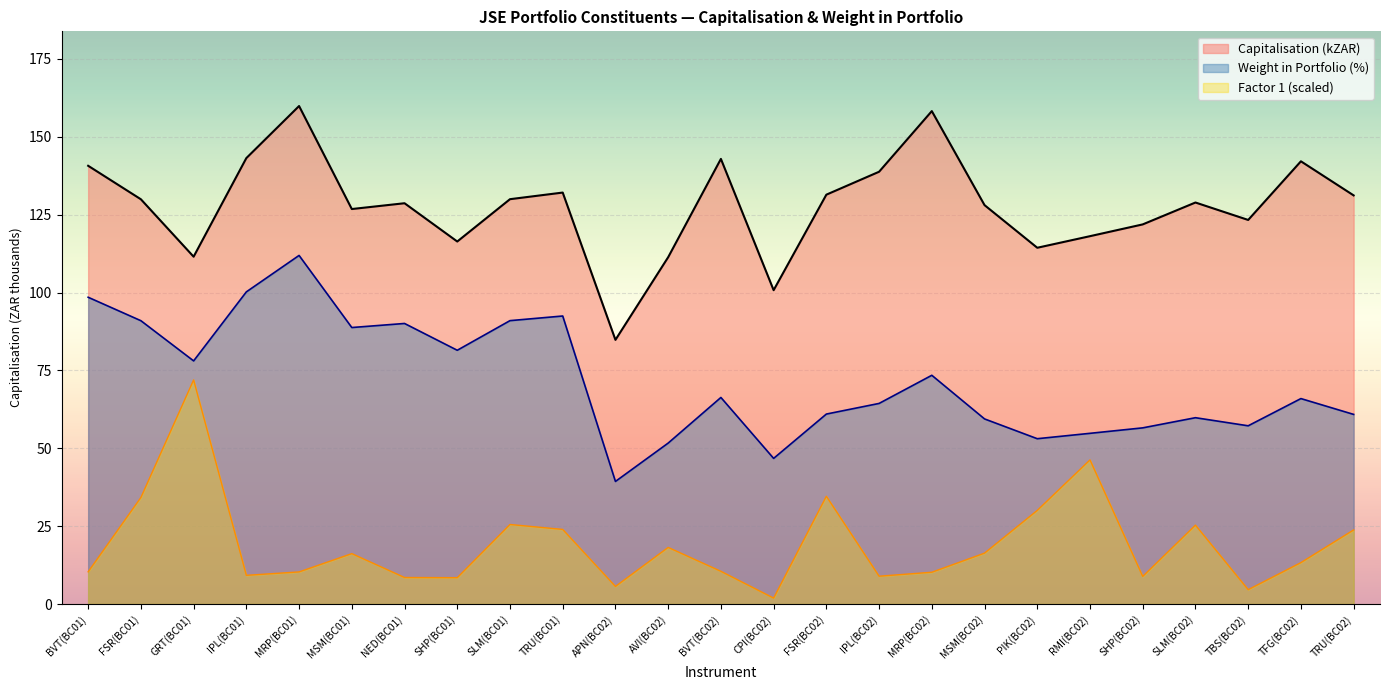

Is it true that the value at FSR(BC02) is 131.4?

True